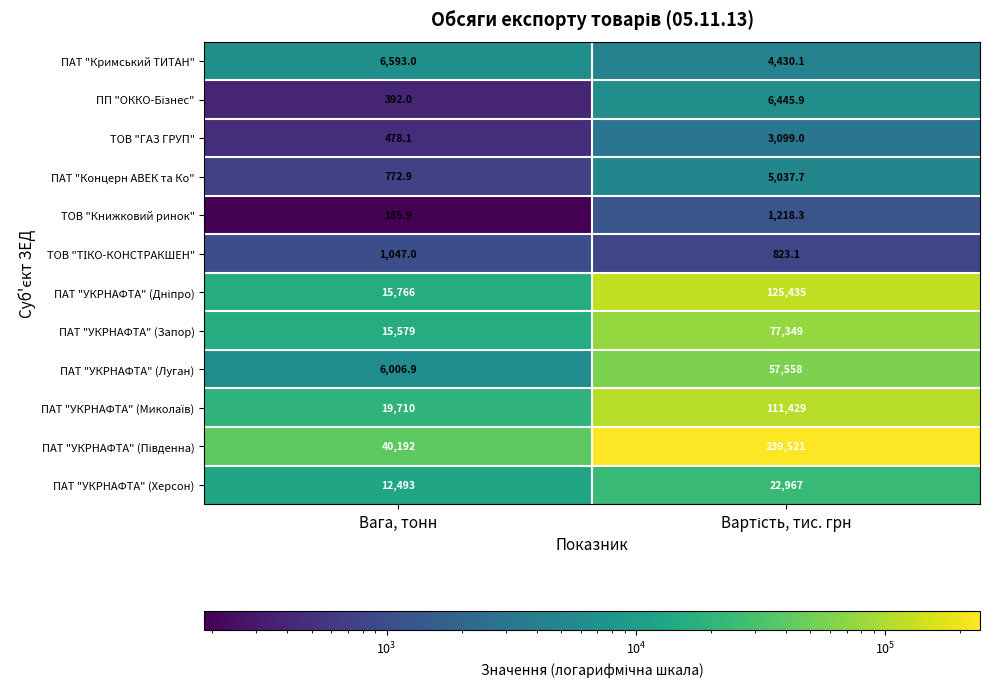

What is the sum of all ПАТ "Концерн АВЕК та Ко" values?

5810.6